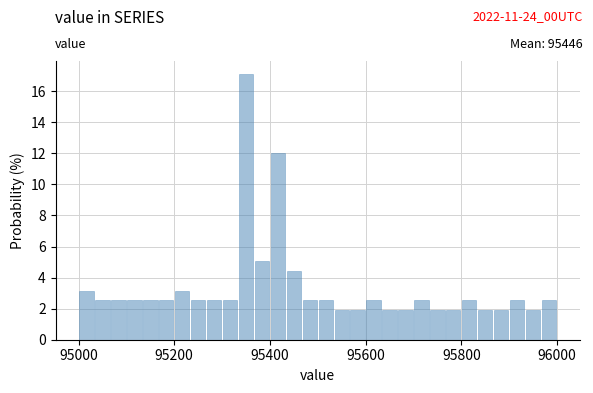

Read against the x-axis, roughly where is the centre of the tallest bar?

95360